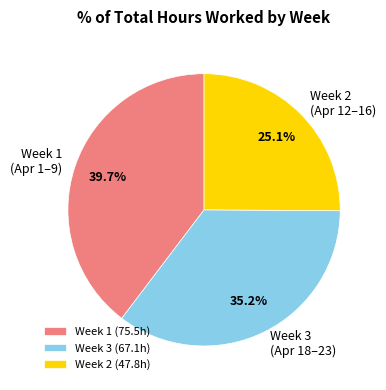

Is there a majority slice in this chart?

No